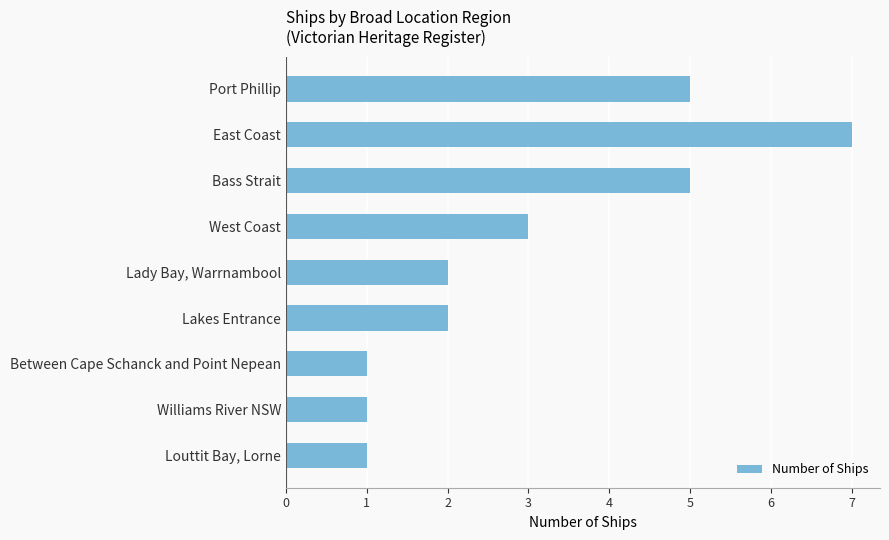

What is the difference between the second highest and second lowest values?

4